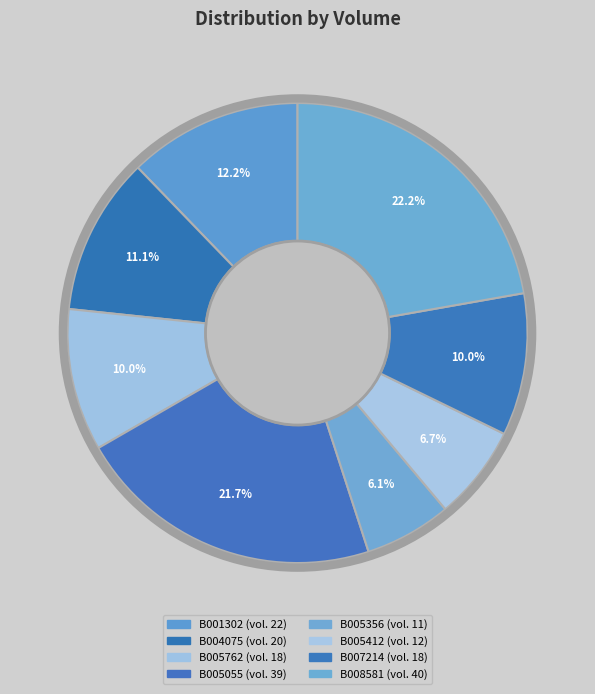

How many segments does this pie chart have?

8